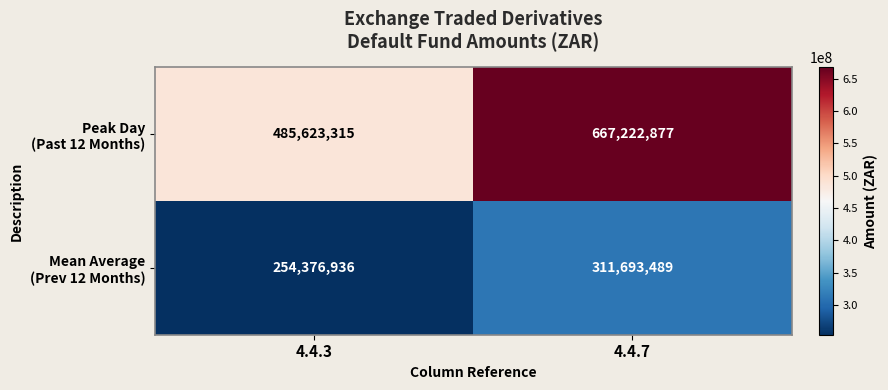

What is the spread (max minus min) of values at 4.4.7?

355529388